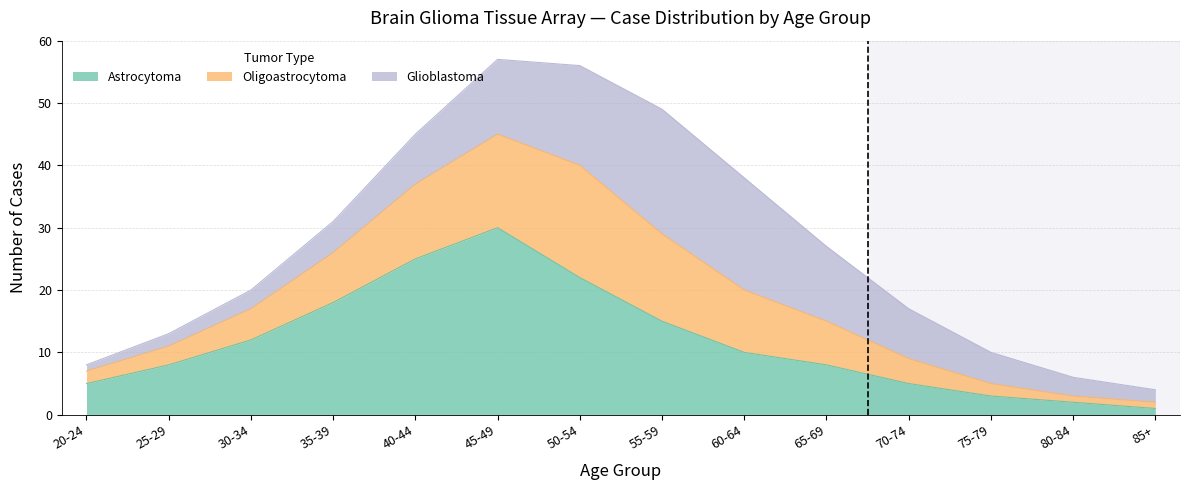

At how many categories does at least one series exceed 44?

4